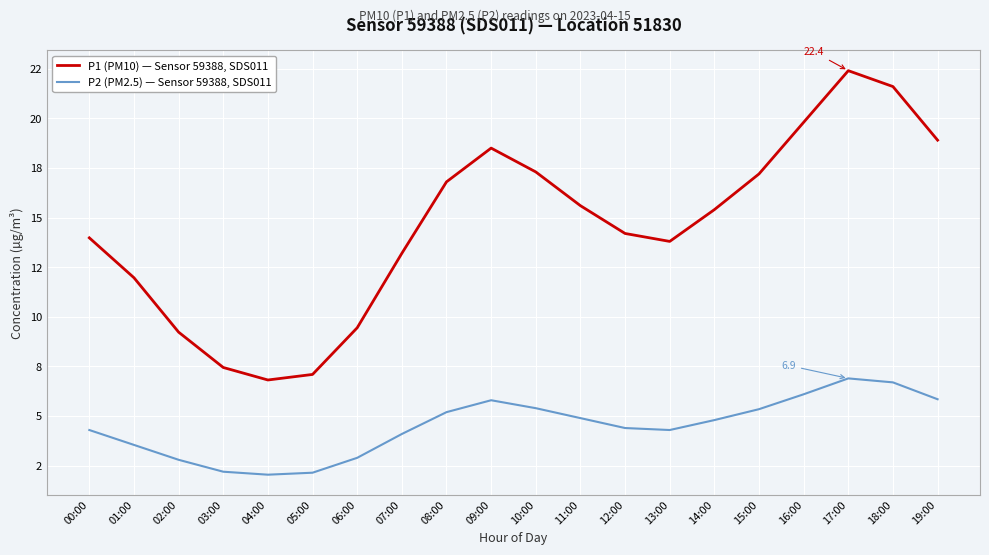

What are all the series names shown in the legend?

P1 (PM10) — Sensor 59388, SDS011, P2 (PM2.5) — Sensor 59388, SDS011